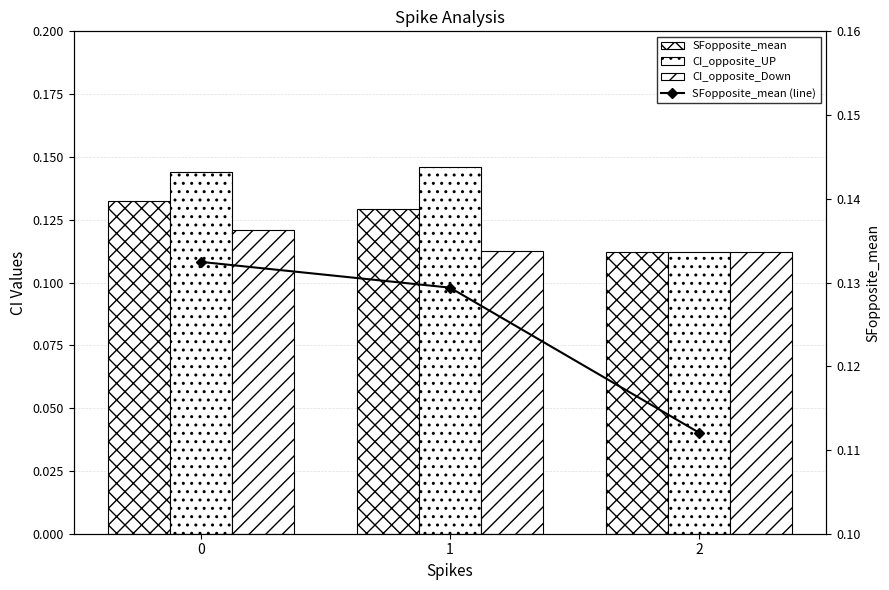

The value of CI_opposite_UP at 1 is 0.1. True or false?

True